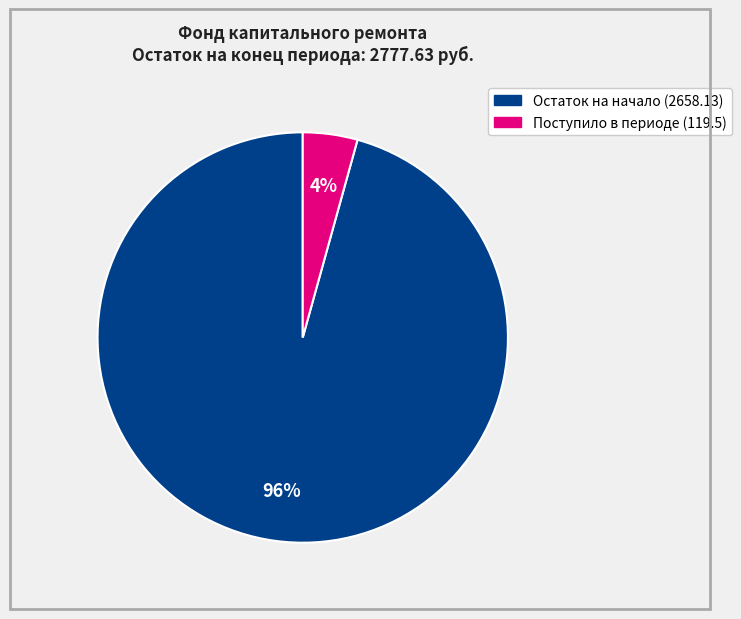

Is there a majority slice in this chart?

Yes